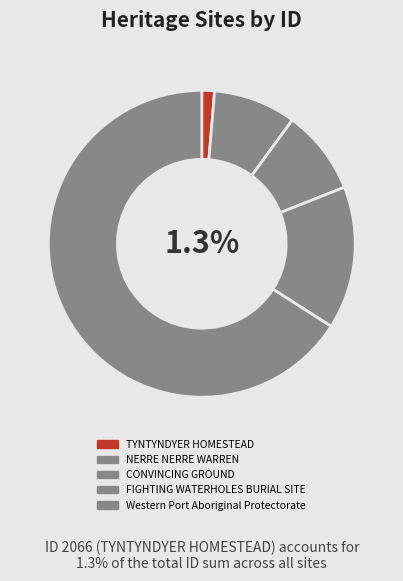

Rank the categories by value from lowest to highest.

TYNTYNDYER HOMESTEAD, NERRE NERRE WARREN, CONVINCING GROUND, FIGHTING WATERHOLES BURIAL SITE, Western Port Aboriginal Protectorate